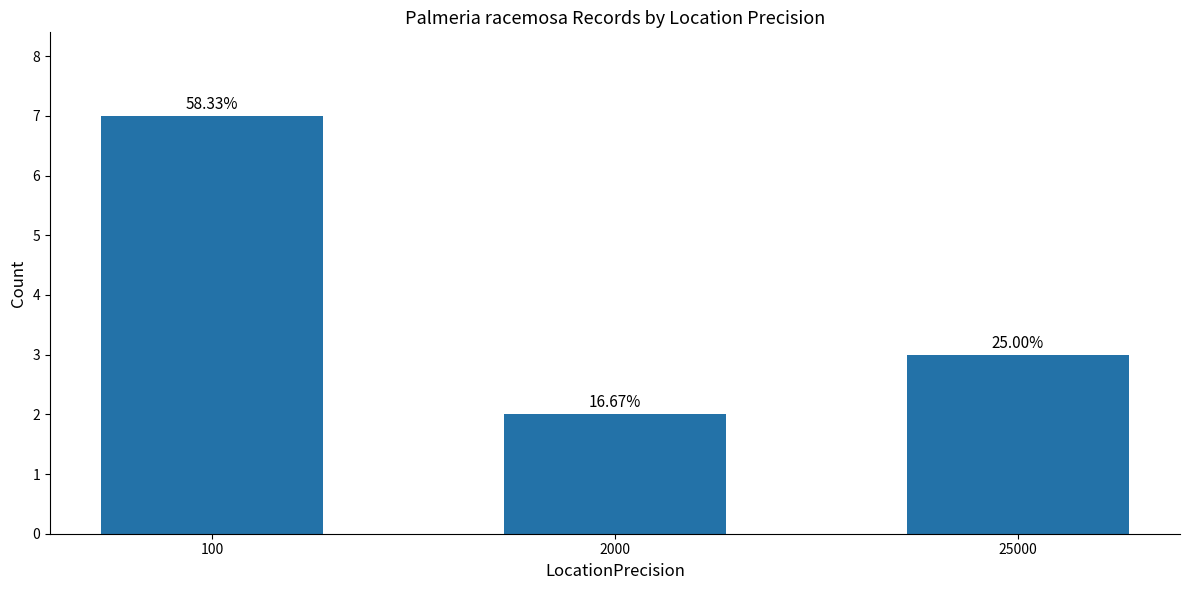

What is the value of the 2nd bar from the left?

2